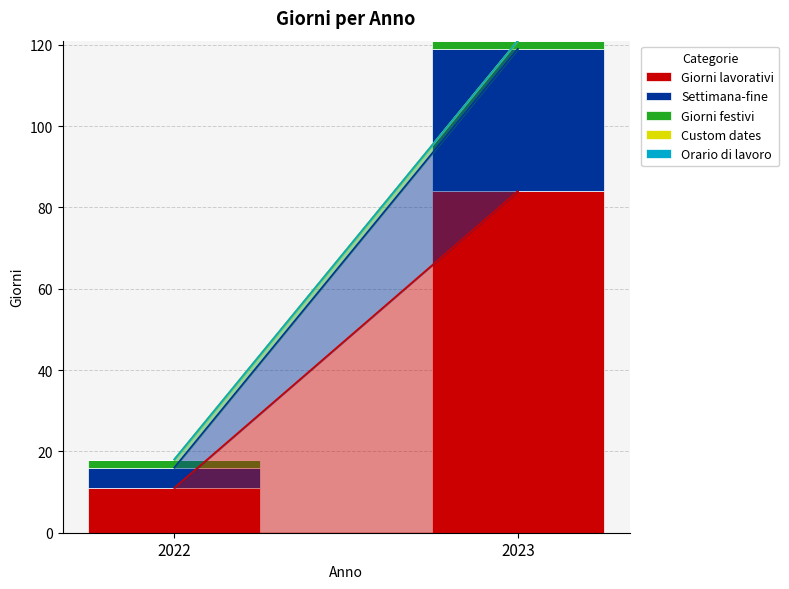

Reading left to right, list the values for the Giorni lavorativi series.

11	84